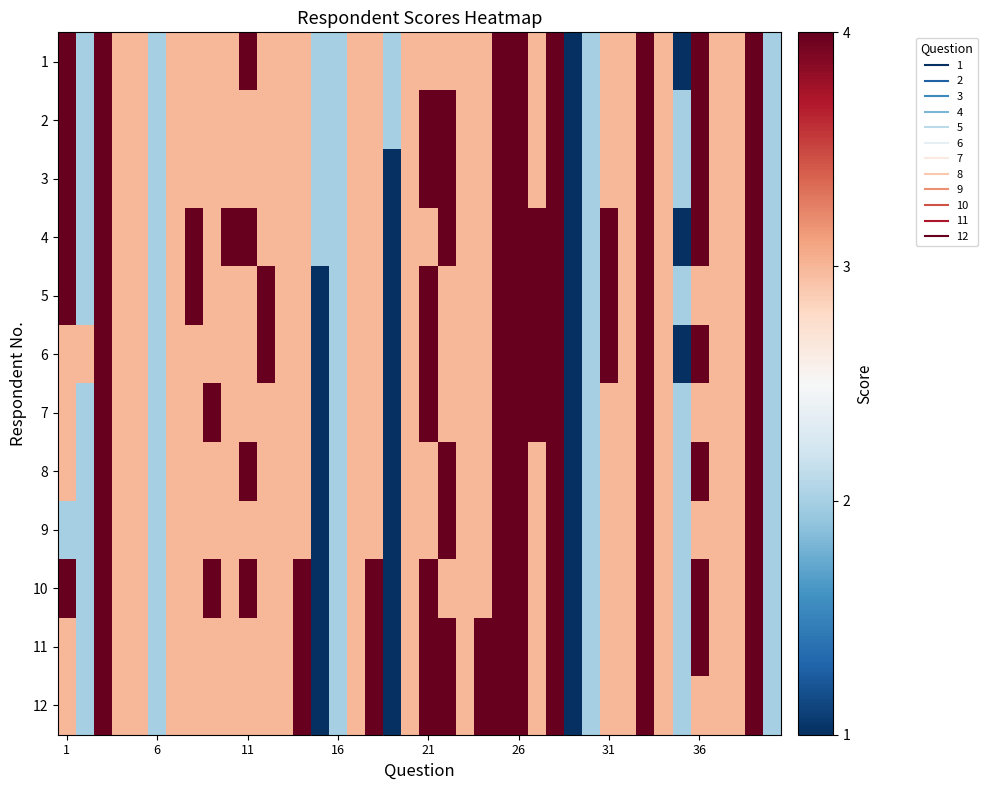

Reading left to right, what are all the values shown in this chart?

1: 4	2	4	3	3	2	3	3	3	3	4	3	3	3	2	2	3	3	2	3	3	3	3	3	4	4	3	4	1	2	3	3	4	3	1	4	3	3	4	2
2: 4	2	4	3	3	2	3	3	3	3	3	3	3	3	2	2	3	3	2	3	4	4	3	3	4	4	3	4	1	2	3	3	4	3	2	4	3	3	4	2
3: 4	2	4	3	3	2	3	3	3	3	3	3	3	3	2	2	3	3	1	3	4	4	3	3	4	4	3	4	1	2	3	3	4	3	2	4	3	3	4	2
4: 4	2	4	3	3	2	3	4	3	4	4	3	3	3	2	2	3	3	1	3	3	4	3	3	4	4	4	4	1	2	4	3	4	3	1	4	3	3	4	2
5: 4	2	4	3	3	2	3	4	3	3	3	4	3	3	1	2	3	3	1	3	4	3	3	3	4	4	4	4	1	2	4	3	4	3	2	3	3	3	4	2
6: 3	3	4	3	3	2	3	3	3	3	3	4	3	3	1	2	3	3	1	3	4	3	3	3	4	4	4	4	1	2	4	3	4	3	1	4	3	3	4	2
7: 3	2	4	3	3	2	3	3	4	3	3	3	3	3	1	2	3	3	1	3	4	3	3	3	4	4	4	4	1	2	3	3	4	3	2	3	3	3	4	2
8: 3	2	4	3	3	2	3	3	3	3	4	3	3	3	1	2	3	3	1	3	3	4	3	3	4	4	3	4	1	2	3	3	4	3	2	4	3	3	4	2
9: 2	2	4	3	3	2	3	3	3	3	3	3	3	3	1	2	3	3	1	3	3	4	3	3	4	4	3	4	1	2	3	3	4	3	2	3	3	3	4	2
10: 4	2	4	3	3	2	3	3	4	3	4	3	3	4	1	2	3	4	1	3	4	3	3	3	4	4	3	4	1	2	3	3	4	3	2	4	3	3	4	2
11: 3	2	4	3	3	2	3	3	3	3	3	3	3	4	1	2	3	4	1	3	4	4	3	4	4	4	3	4	1	2	3	3	4	3	2	4	3	3	4	2
12: 3	2	4	3	3	2	3	3	3	3	3	3	3	4	1	2	3	4	1	3	4	4	3	4	4	4	3	4	1	2	3	3	4	3	2	3	3	3	4	2